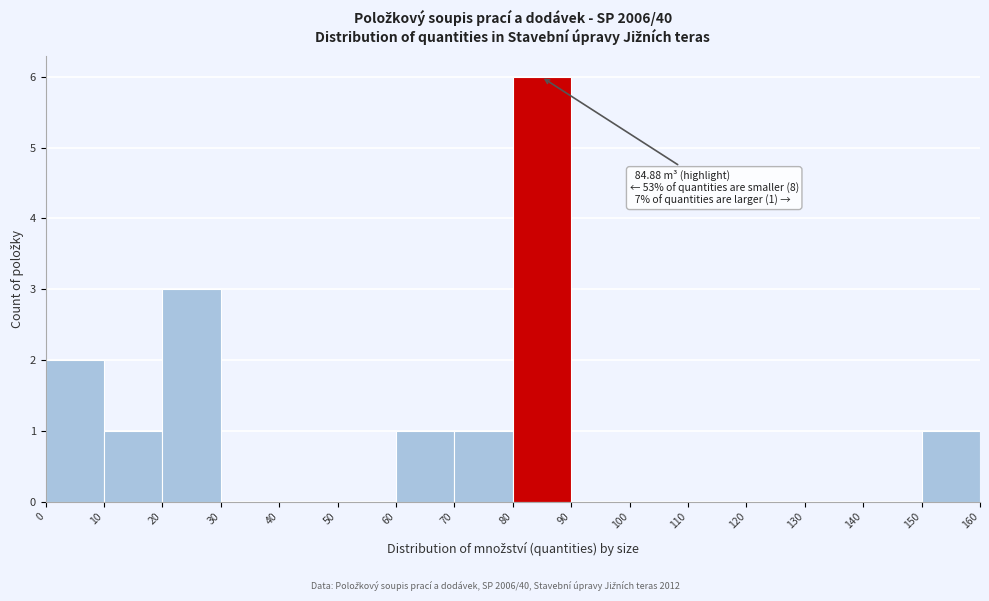

Over which range of the x-axis is the bar tallest?

80 to 90